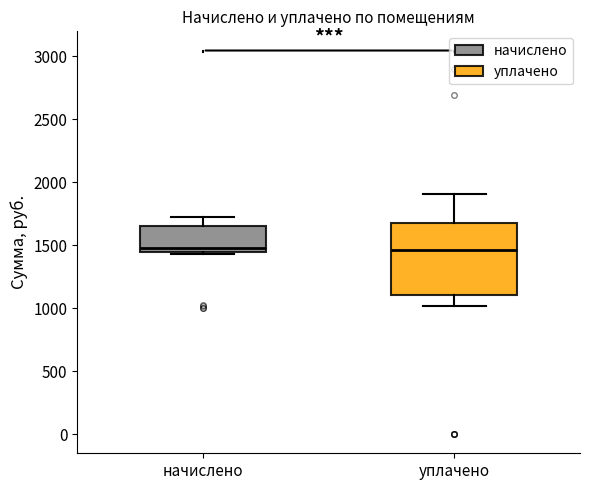

Which box is the tallest, from its lower edge to its upper edge?

уплачено